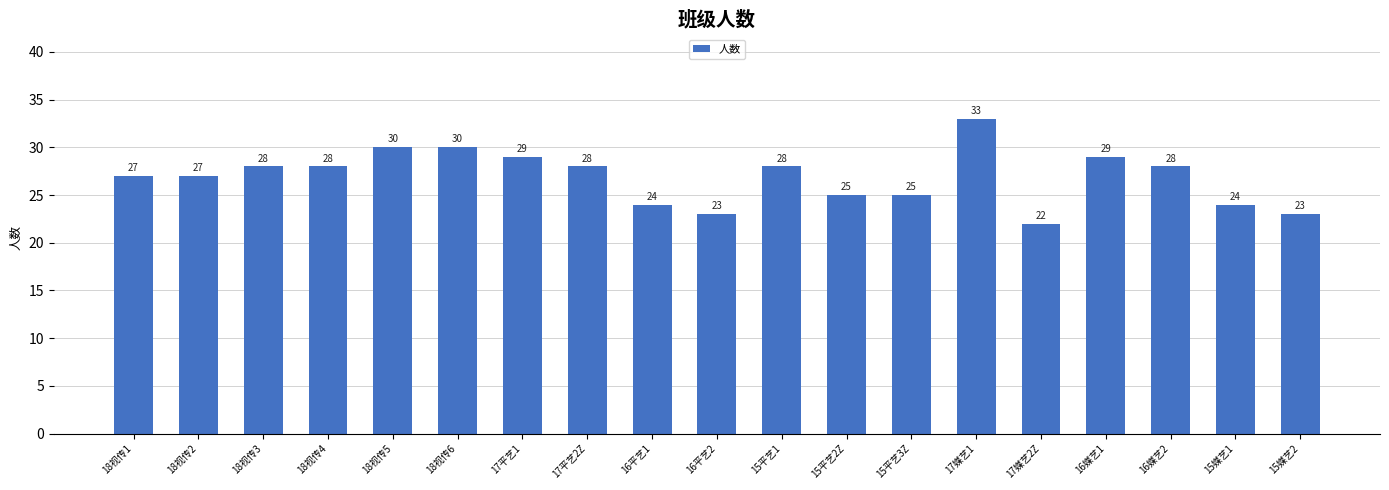

Read the value at 17平艺2Z.

28